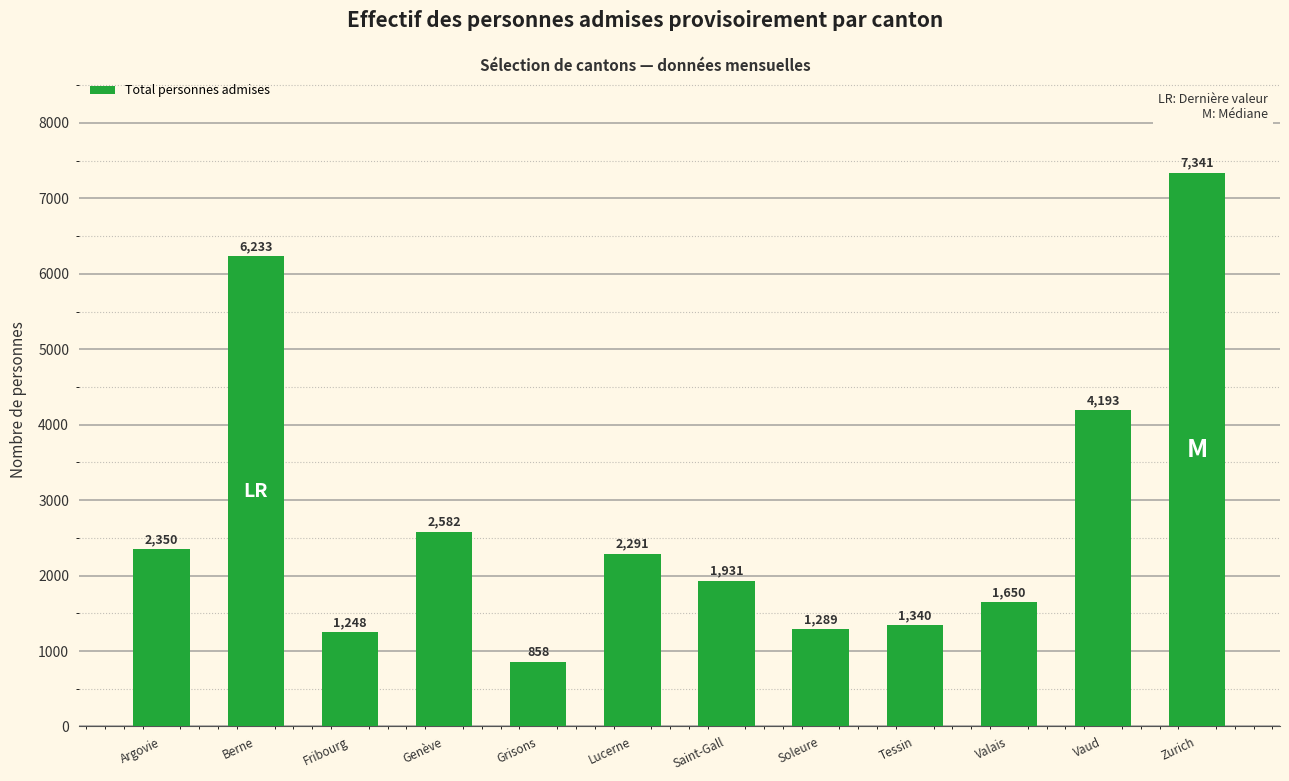

Are the bars grouped side by side (vs. stacked)?

No